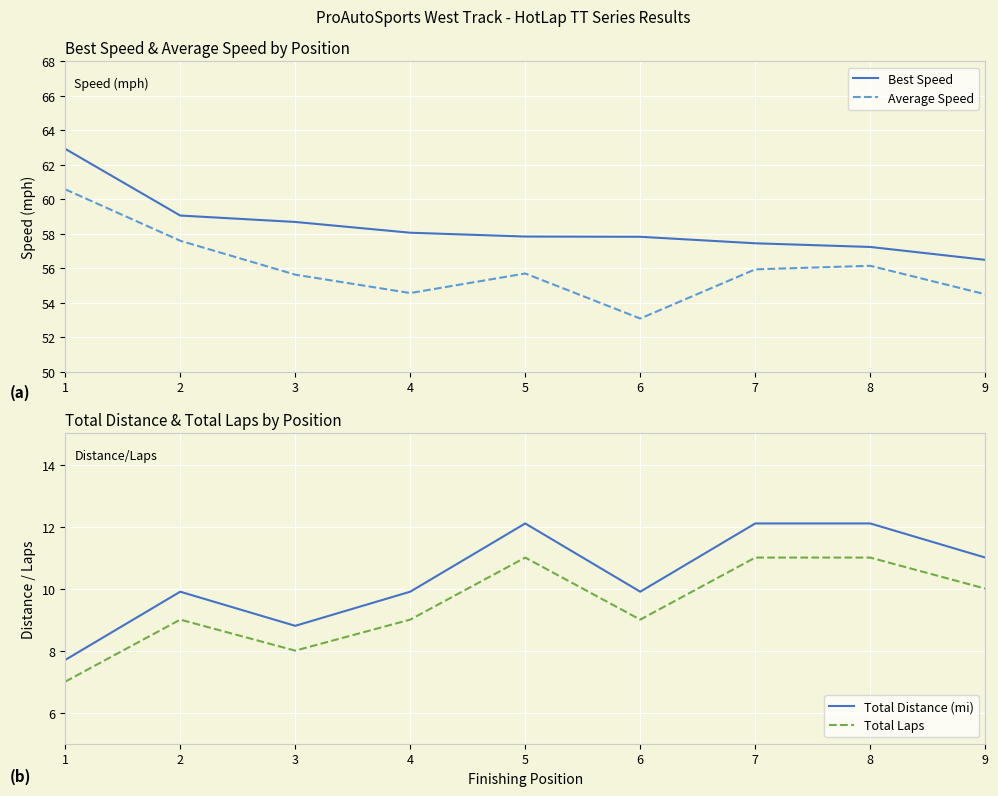

Which series changed the most between 3 and 7?

Total Distance (mi)